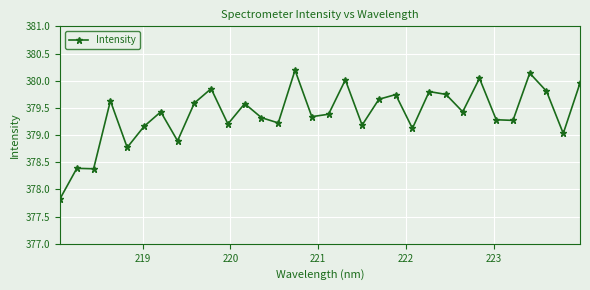

What is the value of the 15th point from the left?

380.2